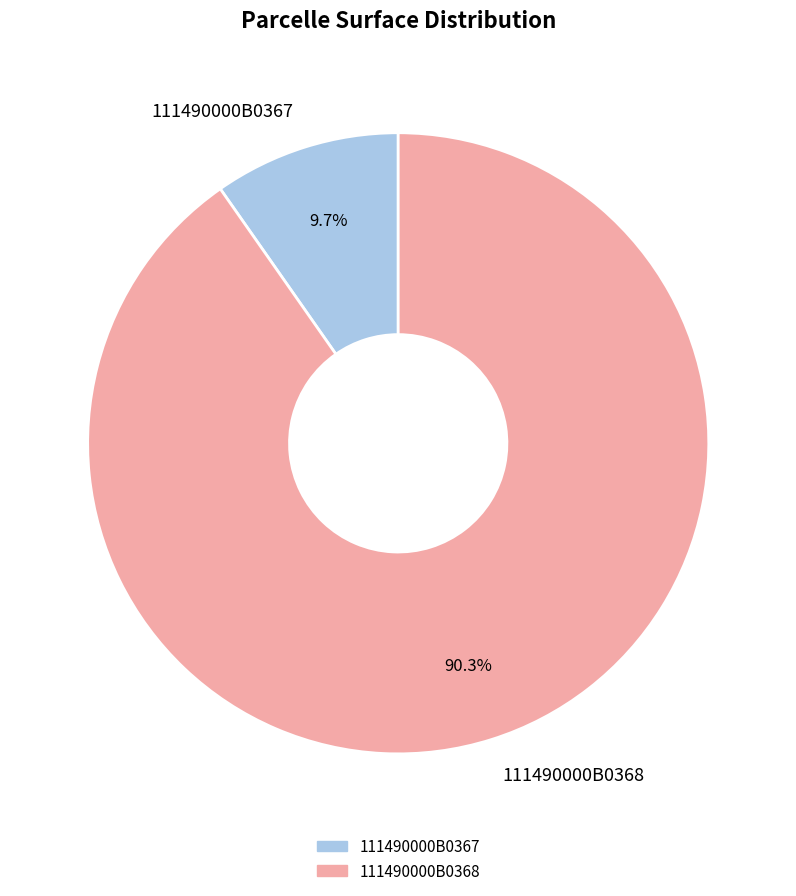

Does 111490000B0367 represent more than half of the total?

No